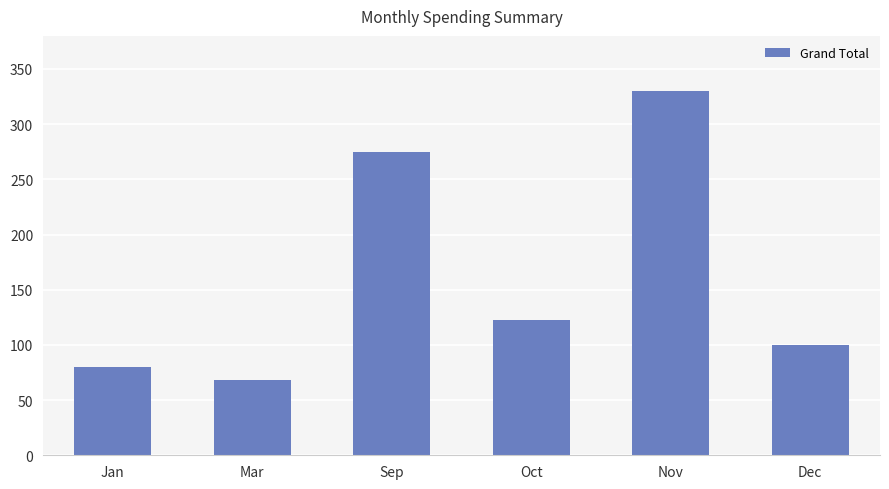

What is the value of the 4th bar from the left?

123